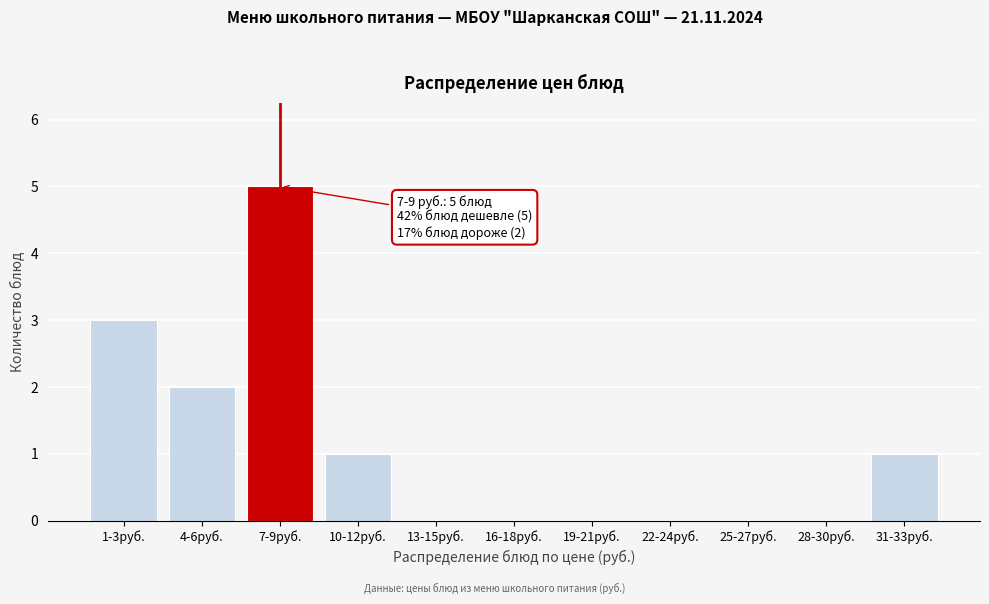

Reading left to right, list all the values displayed in this chart.

1-3руб.=3	4-6руб.=2	7-9руб.=5	10-12руб.=1	13-15руб.=0	16-18руб.=0	19-21руб.=0	22-24руб.=0	25-27руб.=0	28-30руб.=0	31-33руб.=1